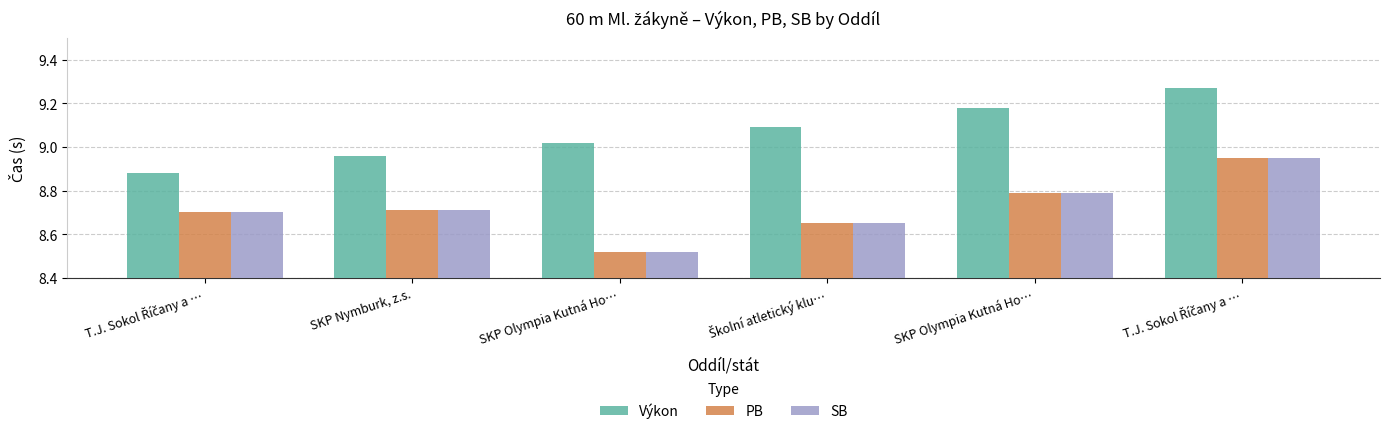

What are all the series names shown in the legend?

Výkon, PB, SB